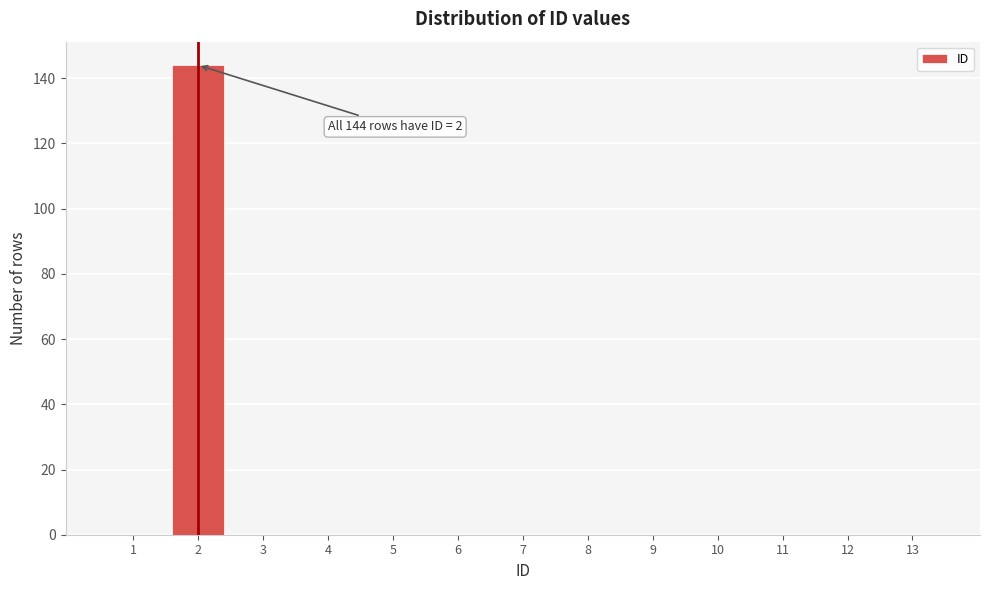

Reading right to left, list all the values displayed in this chart.

13=0	12=0	11=0	10=0	9=0	8=0	7=0	6=0	5=0	4=0	3=0	2=144	1=0